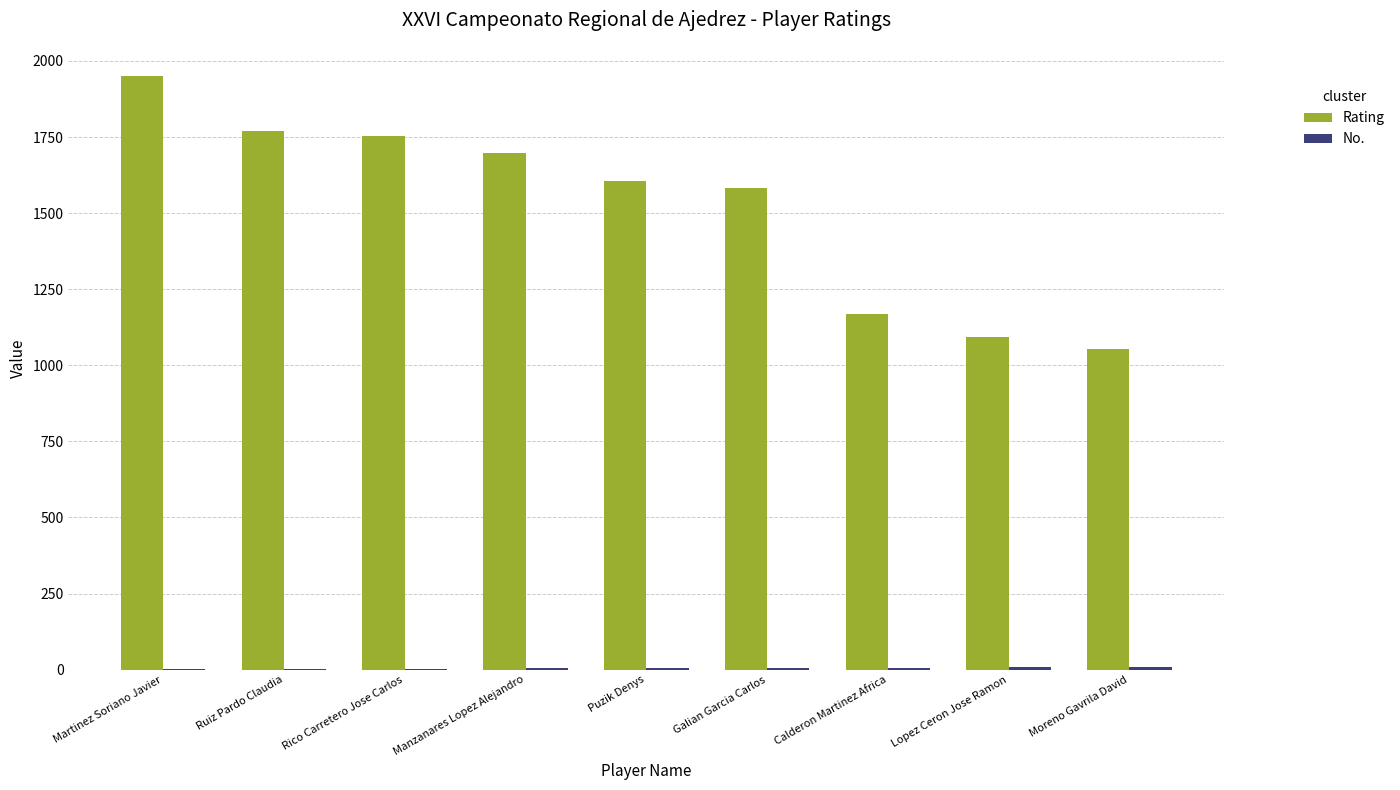

Where does the Rating series first go above 1604?

Martinez Soriano Javier